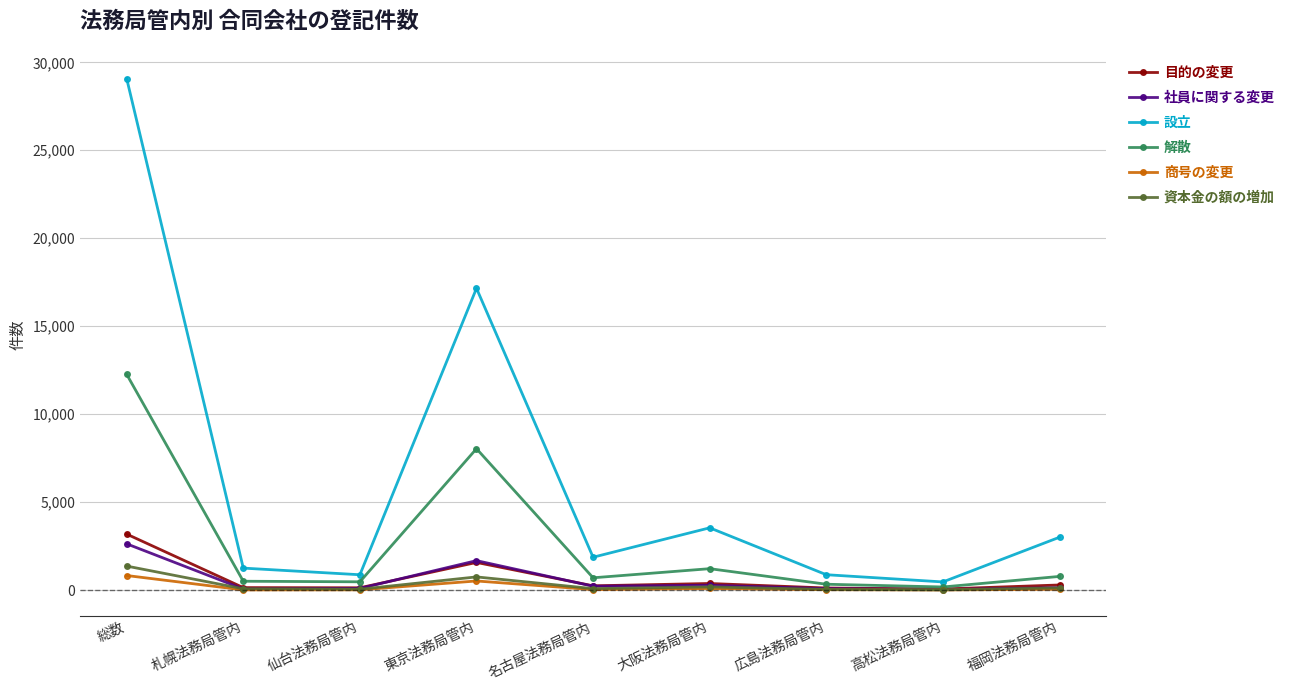

The value of 設立 at 総数 is 48025. True or false?

False